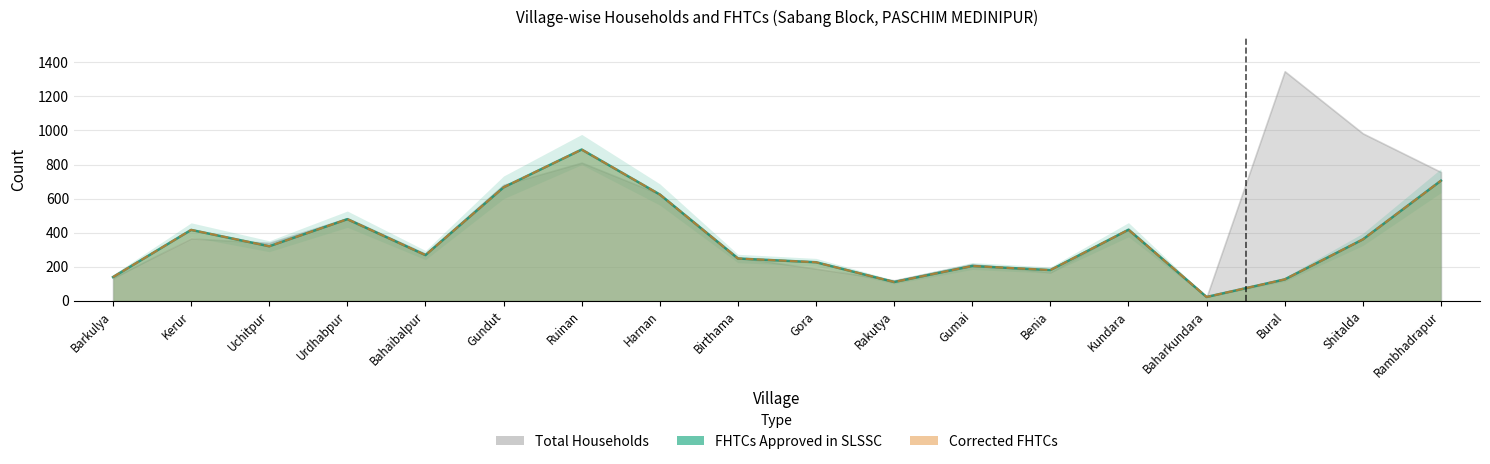

What is the average value of the Corrected FHTCs series?

355